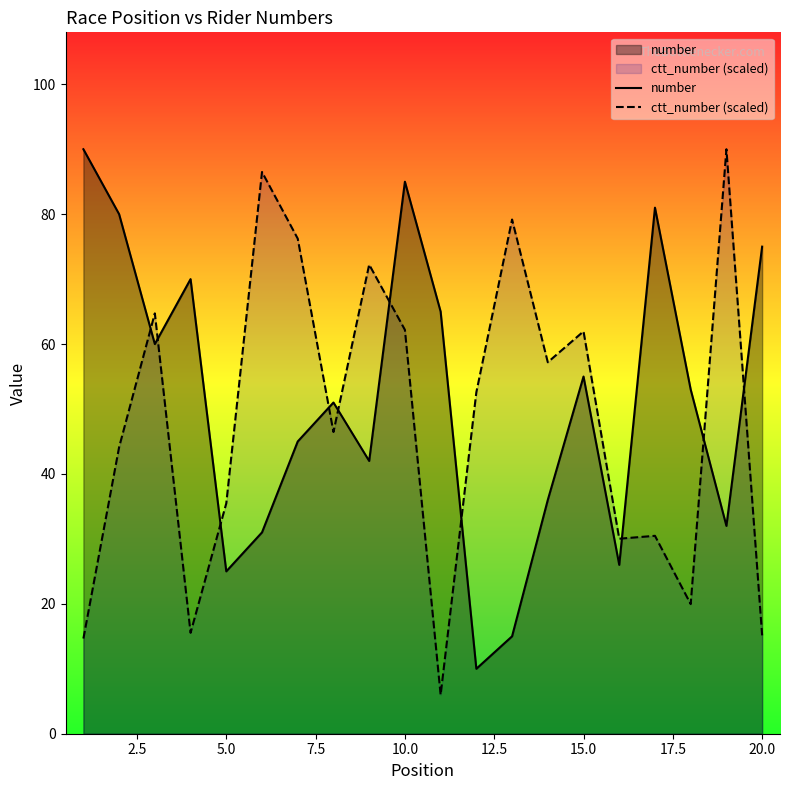

Which series ends up on top after the final intersection of number and ctt_number (scaled)?

number